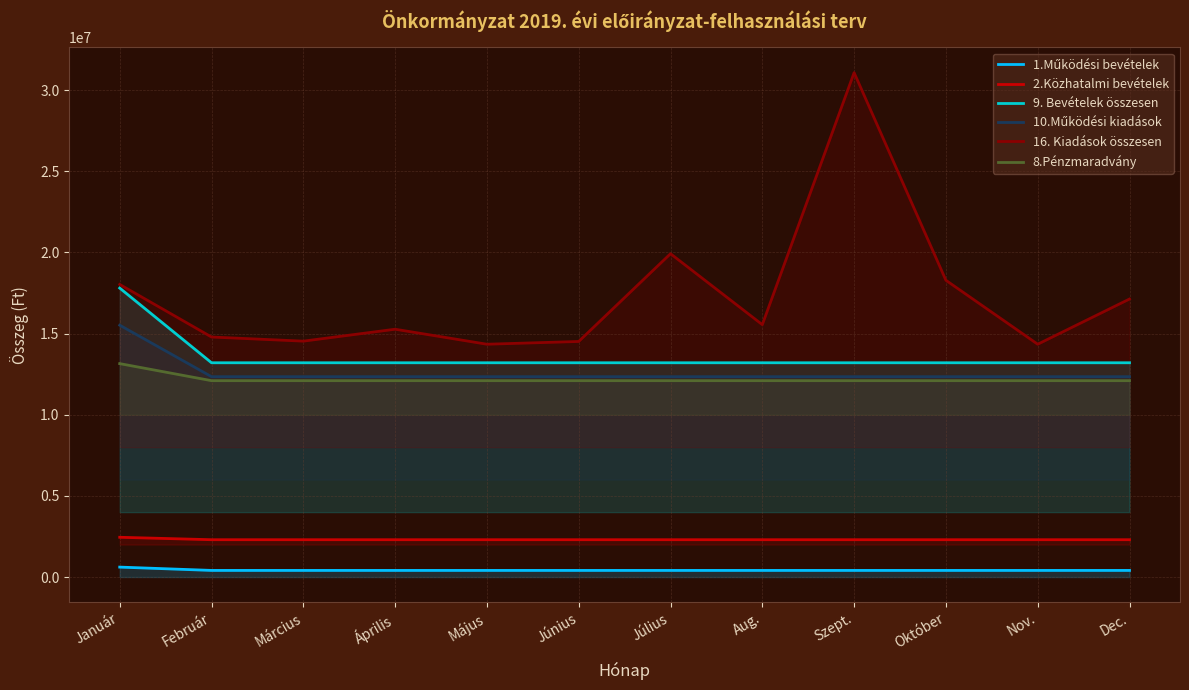

At which category does the chart reach its minimum across all series?

Február